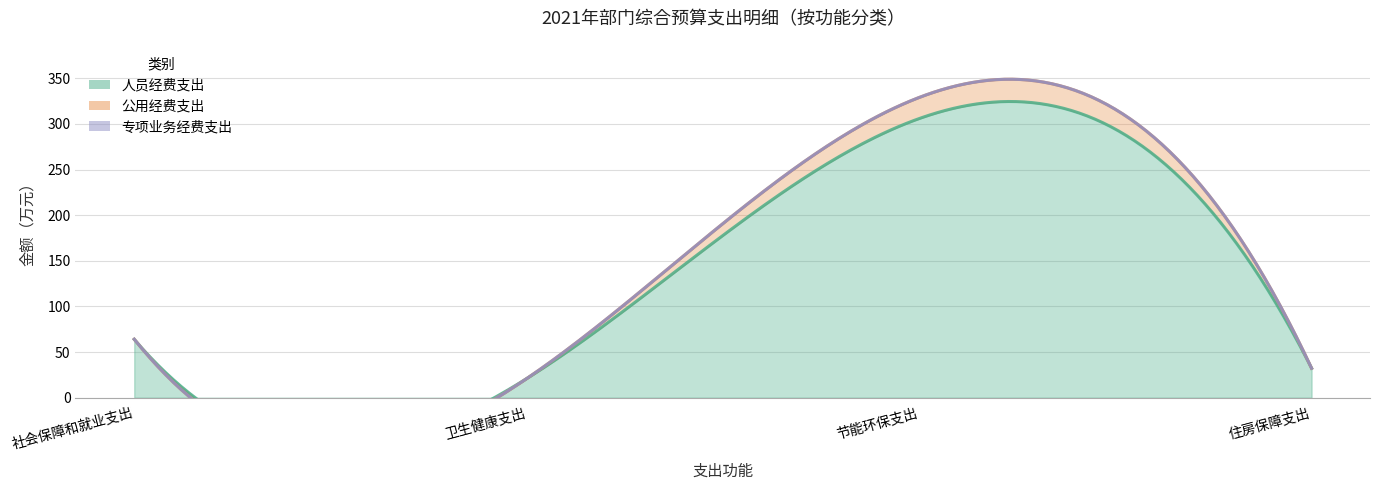

True or false: 专项业务经费支出 has a value of 0.0 at 社会保障和就业支出.

True